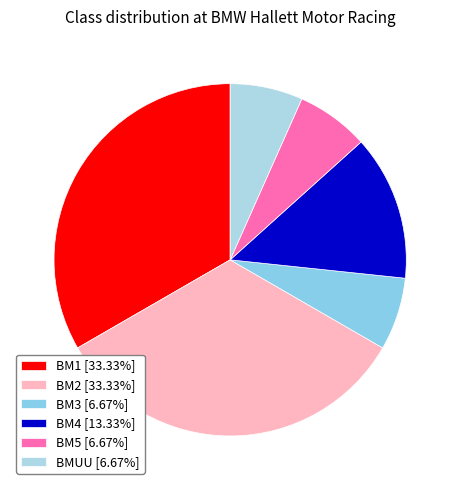

Does BM5 represent more than half of the total?

No